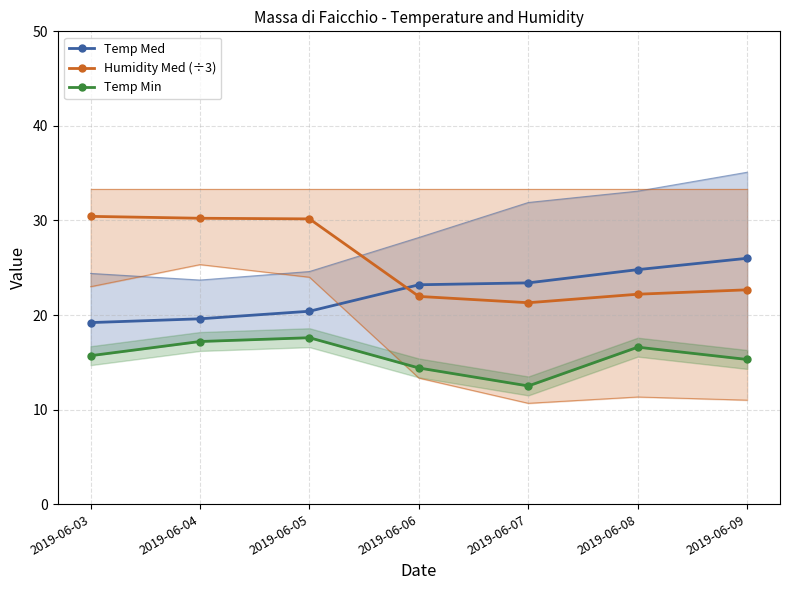

The value of Humidity Med (÷3) at 2019-06-04 is 43.2. True or false?

False